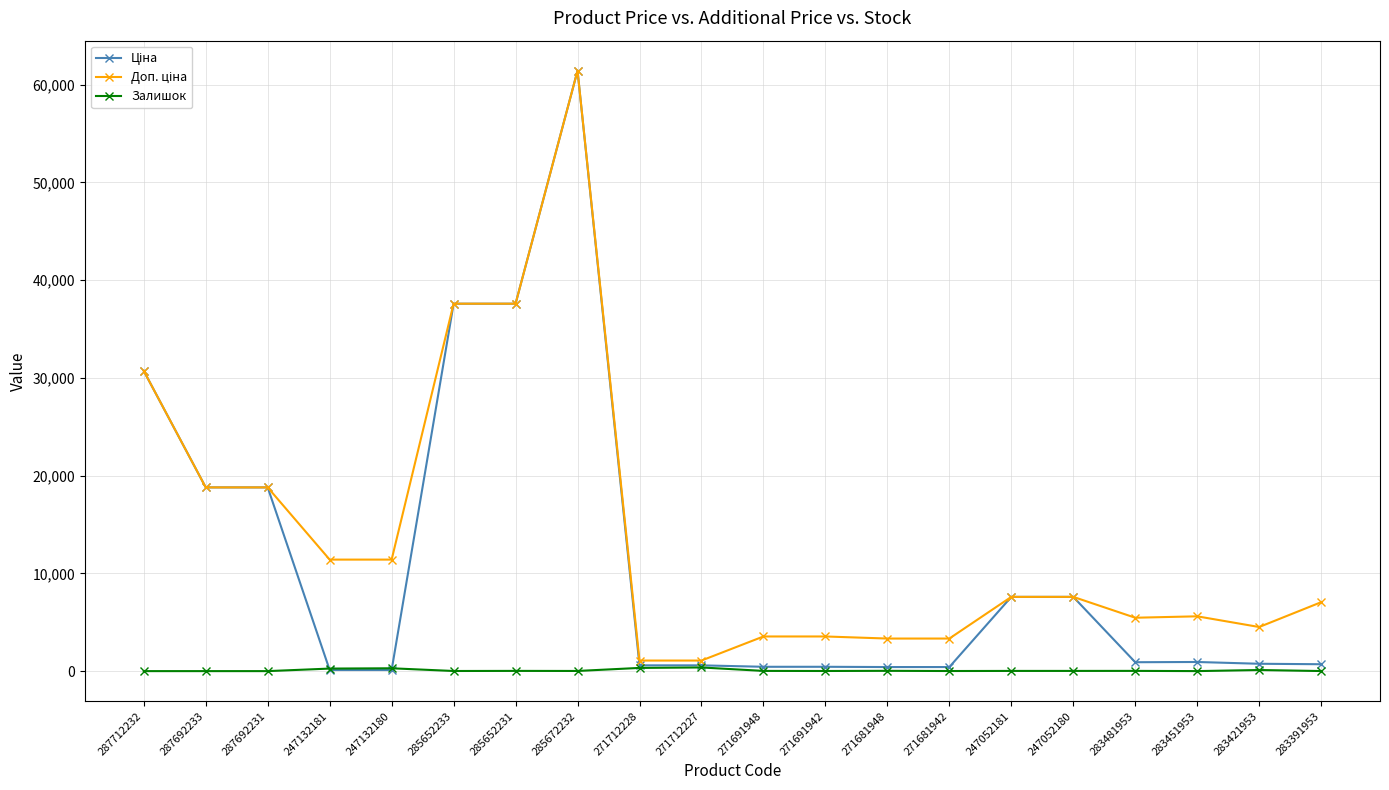

The Залишок series shows 16.0 at 285672232. True or false?

True